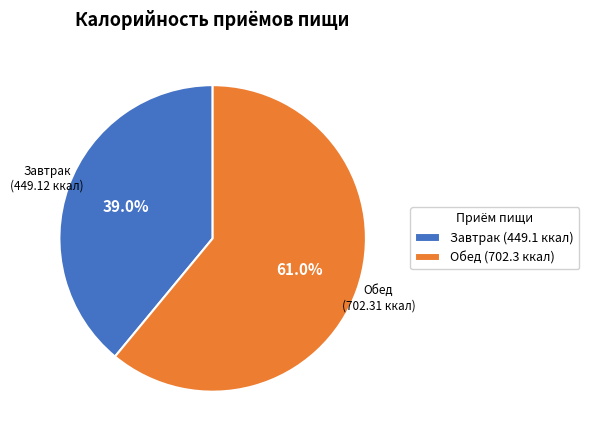

Between Обед and Завтрак, which is larger?

Обед